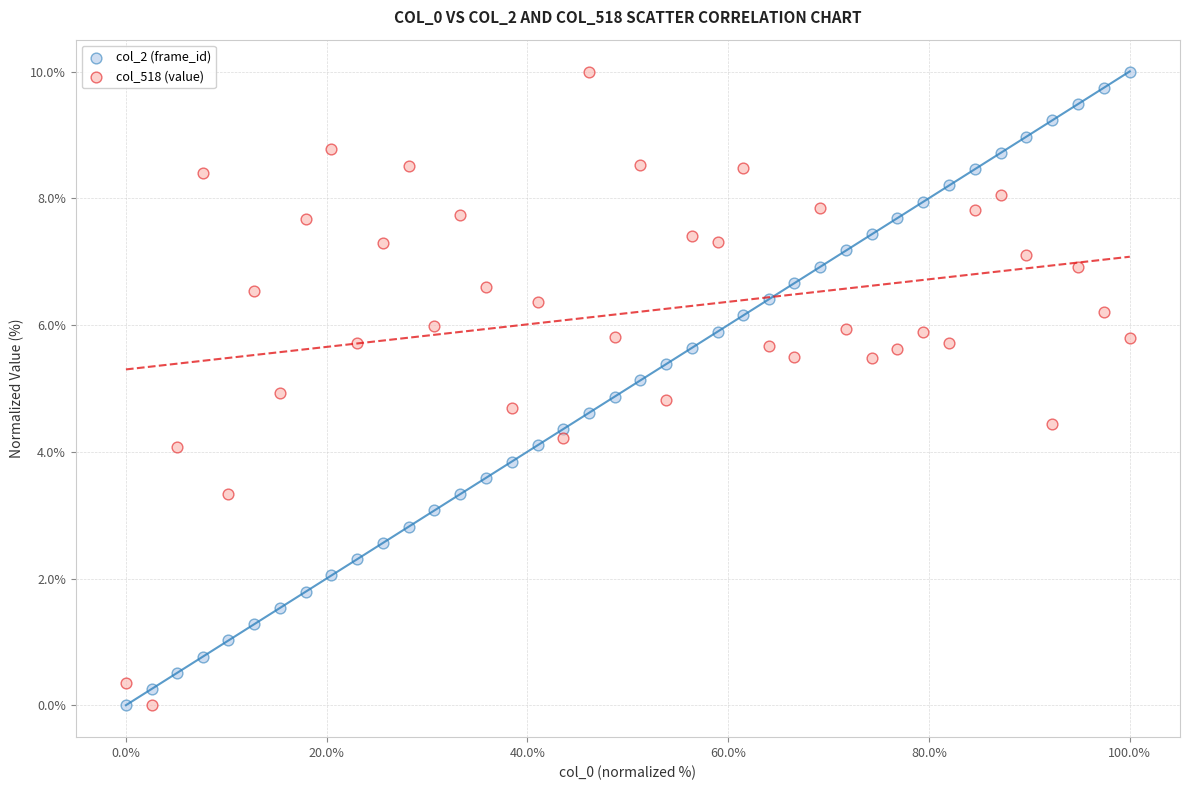

Across all data points, what is the range of Y values (max minus min)?

10.0